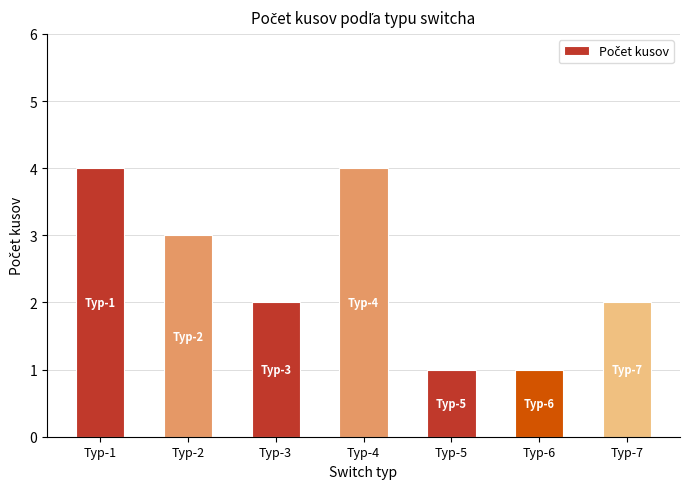

Read the value at Typ-4.

4